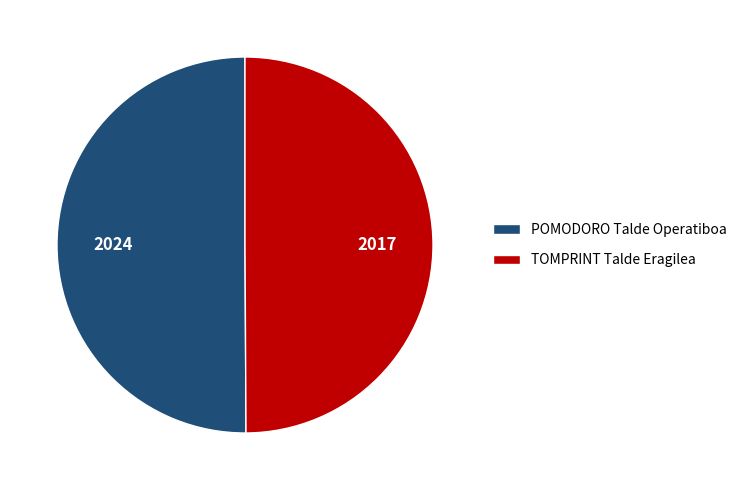

Combined, do POMODORO Talde Operatiboa and TOMPRINT Talde Eragilea account for over 50%?

Yes